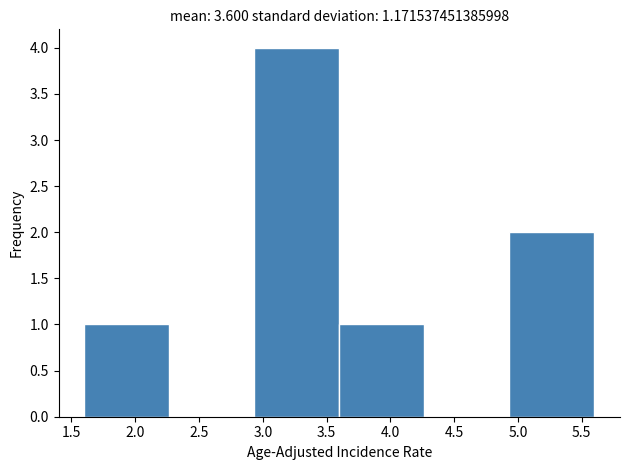

Reading left to right, transcribe this chart: for each bar, give the range it covers on the x-axis and its height. Neither the bar edges nor the heights are printed on the chart, so give them approximately, as read against the axes.

1.60 to 2.25: 1
2.25 to 2.95: 0
2.95 to 3.60: 4
3.60 to 4.25: 1
4.25 to 4.95: 0
4.95 to 5.60: 2